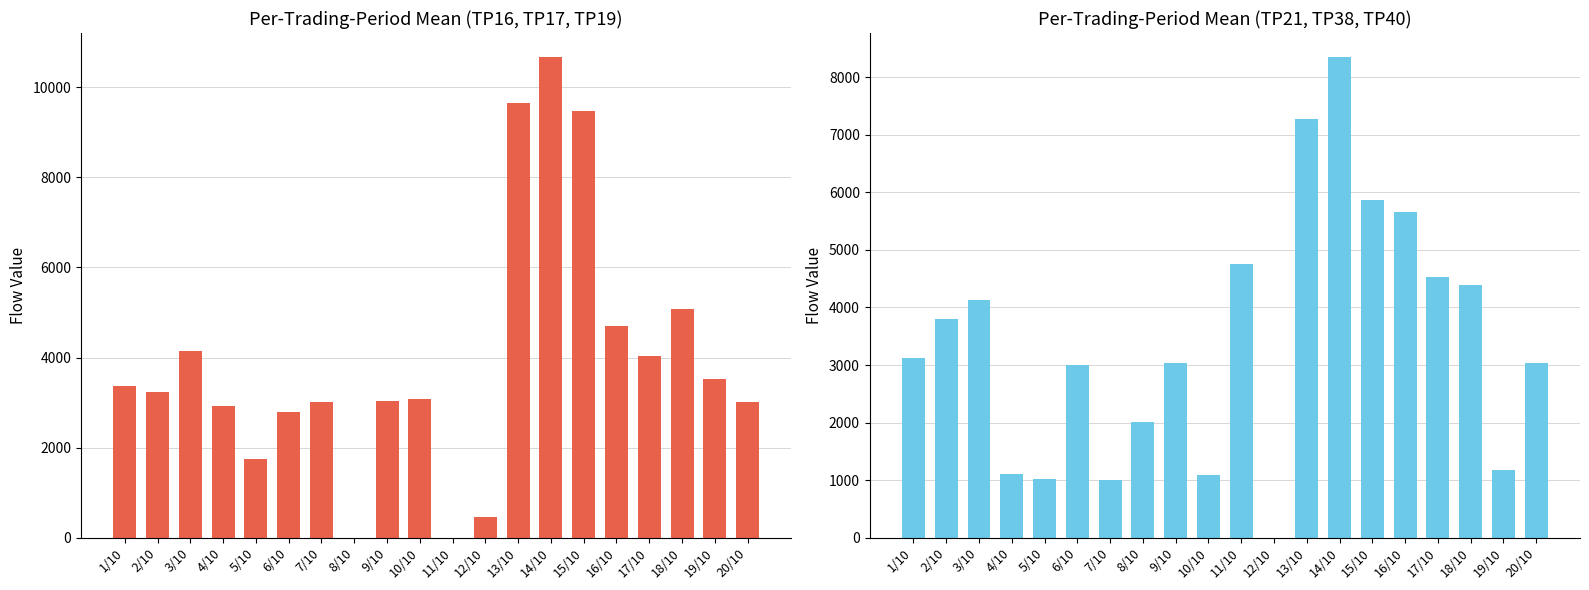

Reading left to right, extract all data points from this chart.

Mean TP16/17/19: 3372.8	3230.0	4137.8	2930.8	1754.4	2794.8	3019.2	0.0	3029.4	3077.0	0.0	459.0	9652.6	10665.8	9465.6	4698.8	4035.8	5066.0	3532.6	3019.2
Mean TP21/38/40: 3114.4	3797.8	4137.8	1101.6	1013.2	2995.4	1006.4	2019.6	3043.0	1091.4	4756.6	0.0	7276.0	8347.0	5865.0	5654.2	4535.6	4382.6	1176.4	3039.6